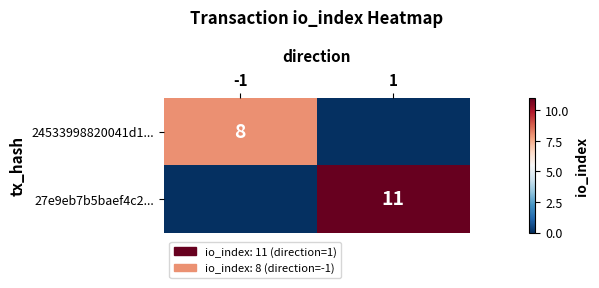

The value of 27e9eb7b5baef4c2... at 1 is 11. True or false?

True